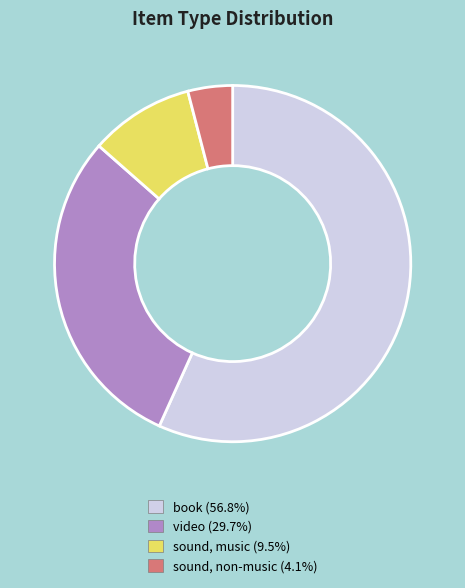

Which category accounts for the majority?

book